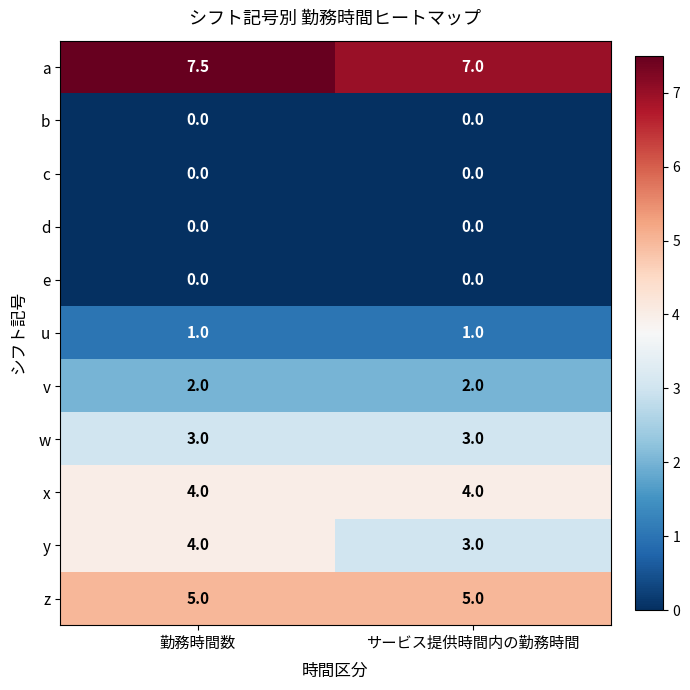

What is the lowest value of the u series?

1.0